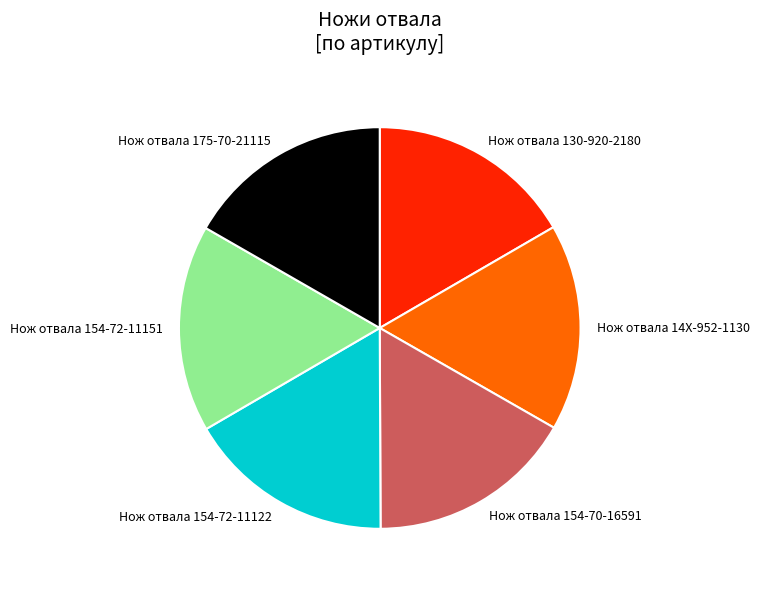

Approximately how many times larger is the value at Нож отвала 154-72-11122 compared to Нож отвала 130-920-2180?

1.0